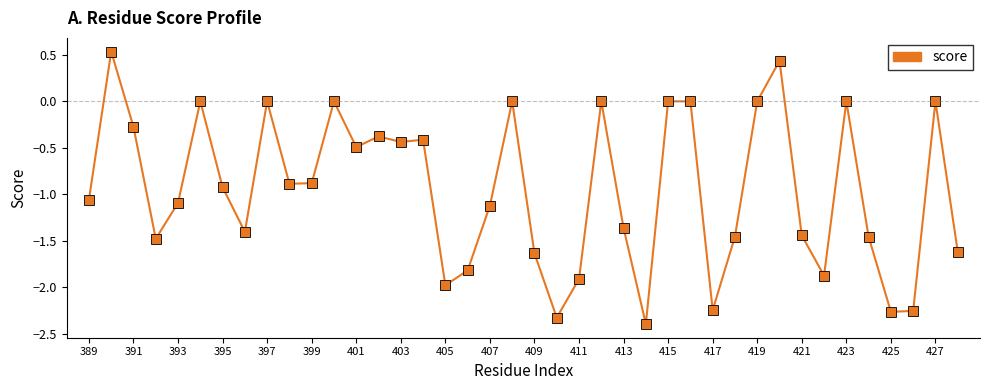

True or false: there are more than 0 points higher than both neighbors.

True